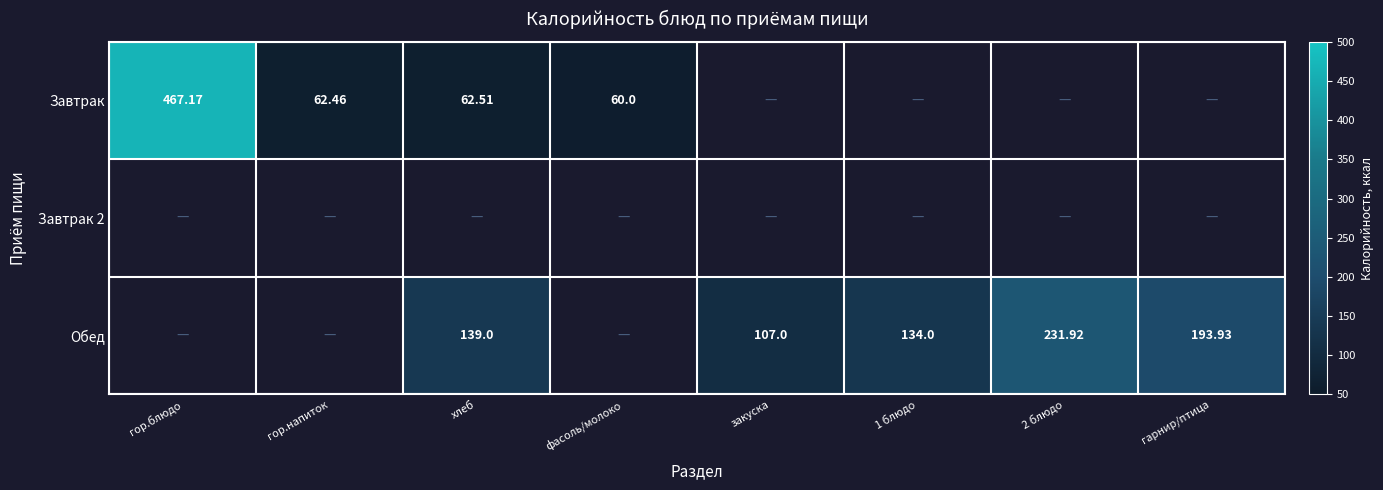

What is the difference between the Обед values at закуска and хлеб?

32.0